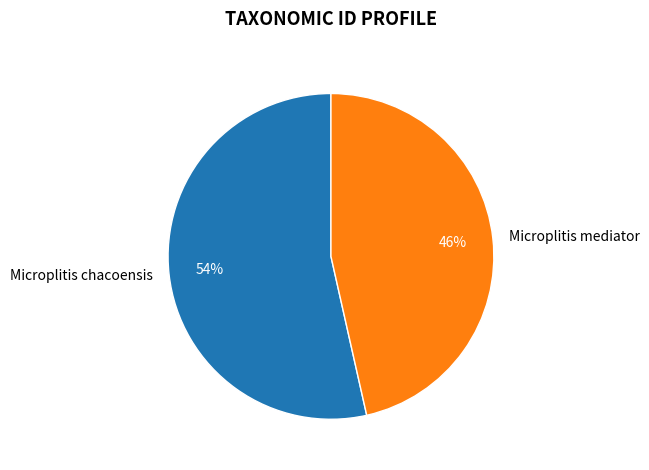

Rank the categories by value from highest to lowest.

Microplitis chacoensis, Microplitis mediator